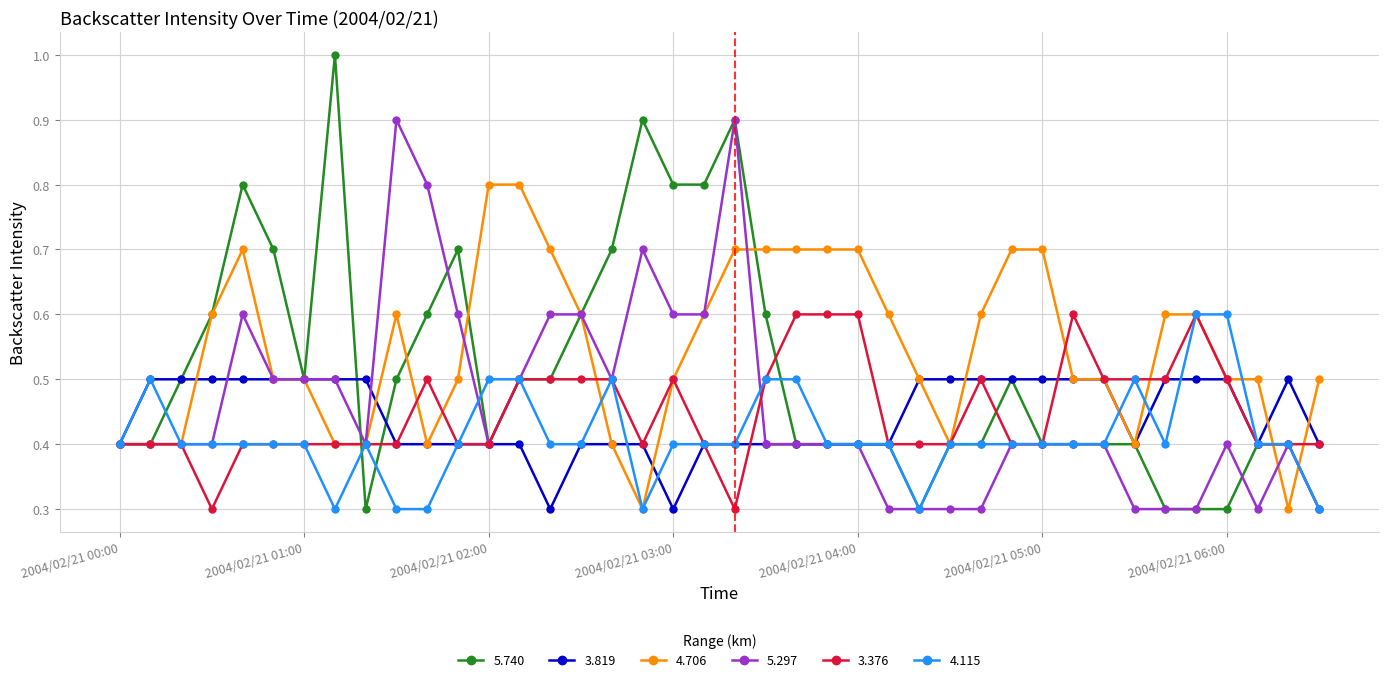

What is the greatest value displayed?

1.0